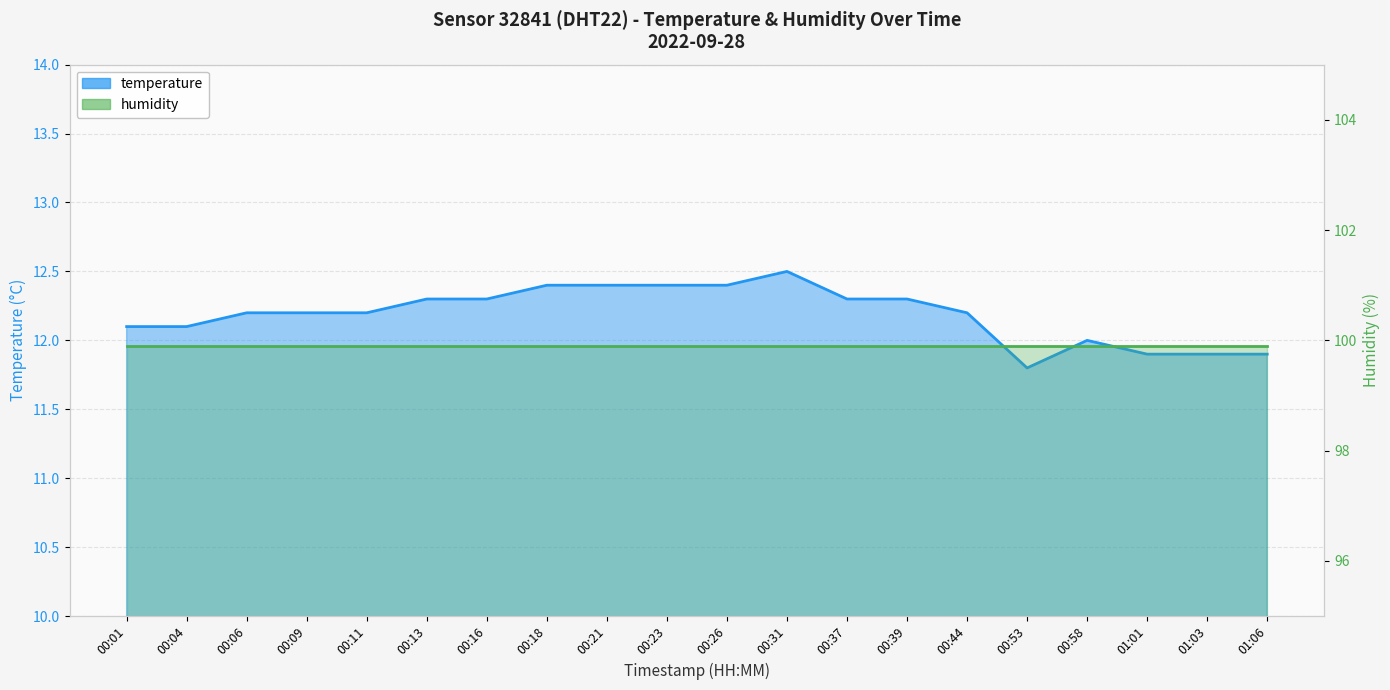

List the labels in order of value, smallest first.

00:53, 01:01, 01:03, 01:06, 00:58, 00:01, 00:04, 00:06, 00:09, 00:11, 00:44, 00:13, 00:16, 00:37, 00:39, 00:18, 00:21, 00:23, 00:26, 00:31